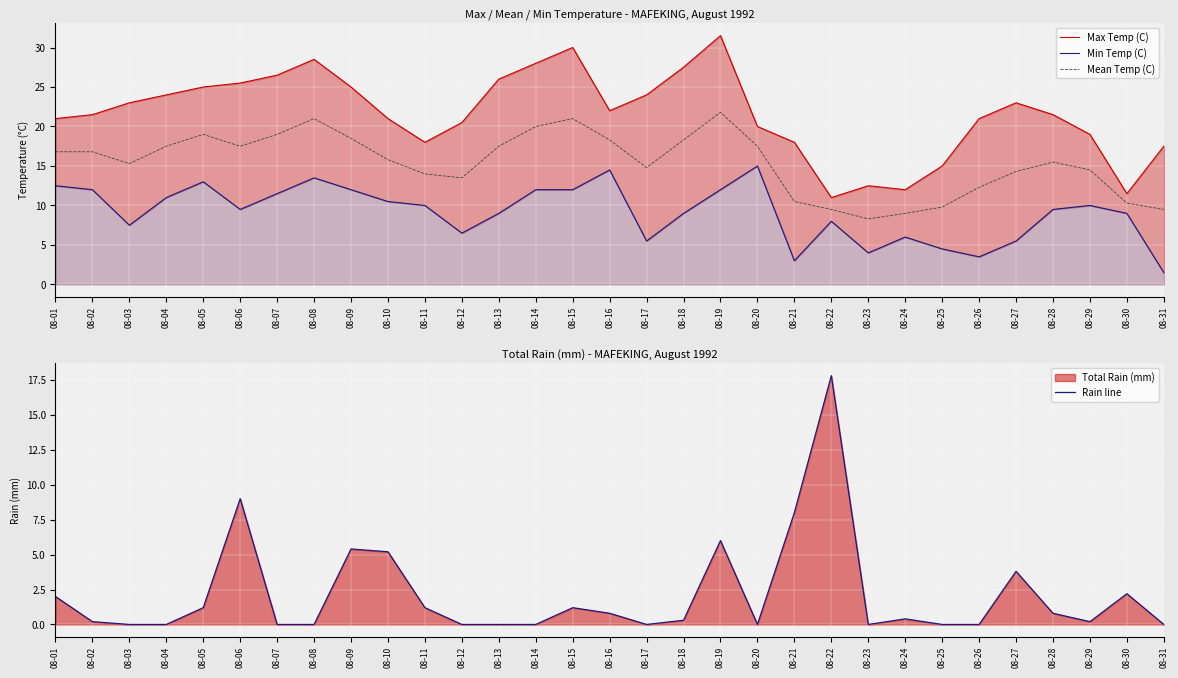

Reading right to left, transcribe all the data shown in this chart.

Max Temp (C): 08-31=17.5	08-30=11.5	08-29=19.0	08-28=21.5	08-27=23.0	08-26=21.0	08-25=15.0	08-24=12.0	08-23=12.5	08-22=11.0	08-21=18.0	08-20=20.0	08-19=31.5	08-18=27.5	08-17=24.0	08-16=22.0	08-15=30.0	08-14=28.0	08-13=26.0	08-12=20.5	08-11=18.0	08-10=21.0	08-09=25.0	08-08=28.5	08-07=26.5	08-06=25.5	08-05=25.0	08-04=24.0	08-03=23.0	08-02=21.5	08-01=21.0
Min Temp (C): 08-31=1.5	08-30=9.0	08-29=10.0	08-28=9.5	08-27=5.5	08-26=3.5	08-25=4.5	08-24=6.0	08-23=4.0	08-22=8.0	08-21=3.0	08-20=15.0	08-19=12.0	08-18=9.0	08-17=5.5	08-16=14.5	08-15=12.0	08-14=12.0	08-13=9.0	08-12=6.5	08-11=10.0	08-10=10.5	08-09=12.0	08-08=13.5	08-07=11.5	08-06=9.5	08-05=13.0	08-04=11.0	08-03=7.5	08-02=12.0	08-01=12.5
Mean Temp (C): 08-31=9.5	08-30=10.3	08-29=14.5	08-28=15.5	08-27=14.3	08-26=12.3	08-25=9.8	08-24=9.0	08-23=8.3	08-22=9.5	08-21=10.5	08-20=17.5	08-19=21.8	08-18=18.3	08-17=14.8	08-16=18.3	08-15=21.0	08-14=20.0	08-13=17.5	08-12=13.5	08-11=14.0	08-10=15.8	08-09=18.5	08-08=21.0	08-07=19.0	08-06=17.5	08-05=19.0	08-04=17.5	08-03=15.3	08-02=16.8	08-01=16.8
Rain line: 08-31=0.0	08-30=2.2	08-29=0.2	08-28=0.8	08-27=3.8	08-26=0.0	08-25=0.0	08-24=0.4	08-23=0.0	08-22=17.8	08-21=8.0	08-20=0.0	08-19=6.0	08-18=0.3	08-17=0.0	08-16=0.8	08-15=1.2	08-14=0.0	08-13=0.0	08-12=0.0	08-11=1.2	08-10=5.2	08-09=5.4	08-08=0.0	08-07=0.0	08-06=9.0	08-05=1.2	08-04=0.0	08-03=0.0	08-02=0.2	08-01=2.0